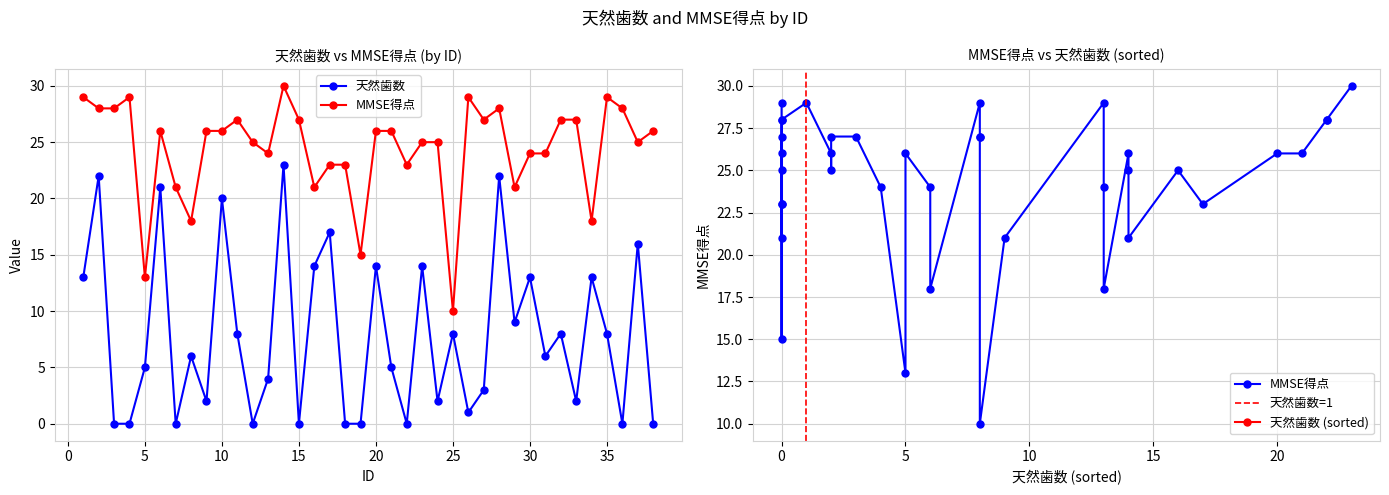

What is the maximum value shown in the chart?

30